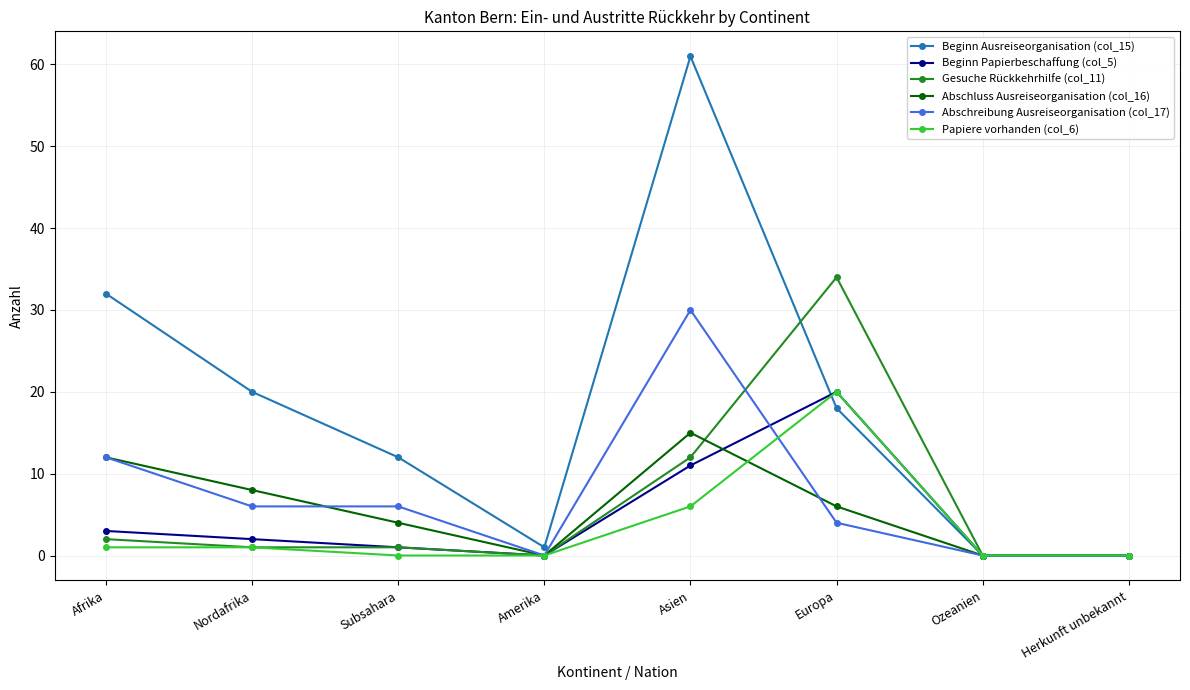

The Papiere vorhanden (col_6) series shows -10 at Subsahara. True or false?

False